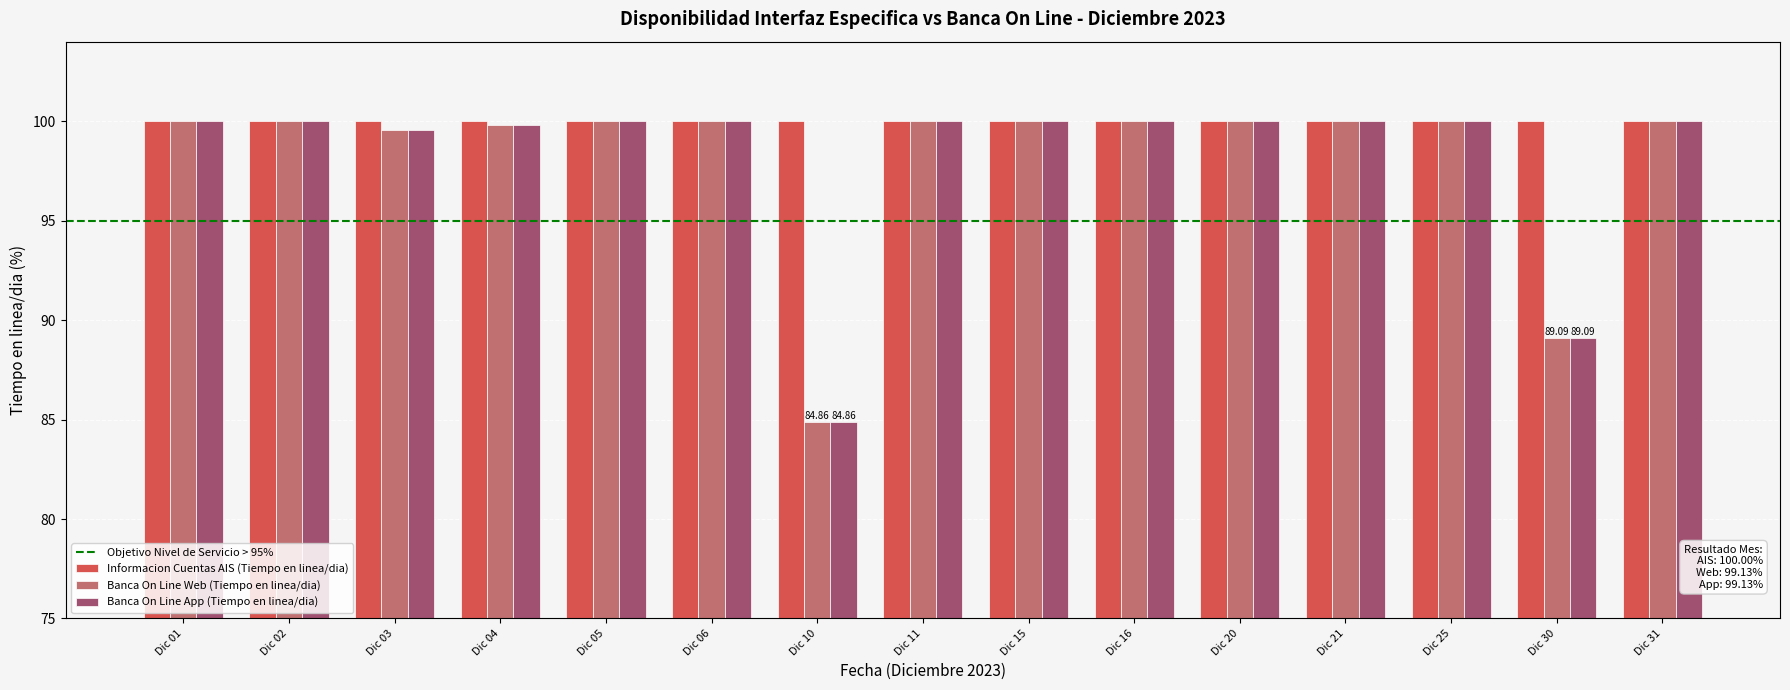

What is the difference between the second highest and second lowest values in the Banca On Line App (Tiempo en linea/dia) series?

10.9